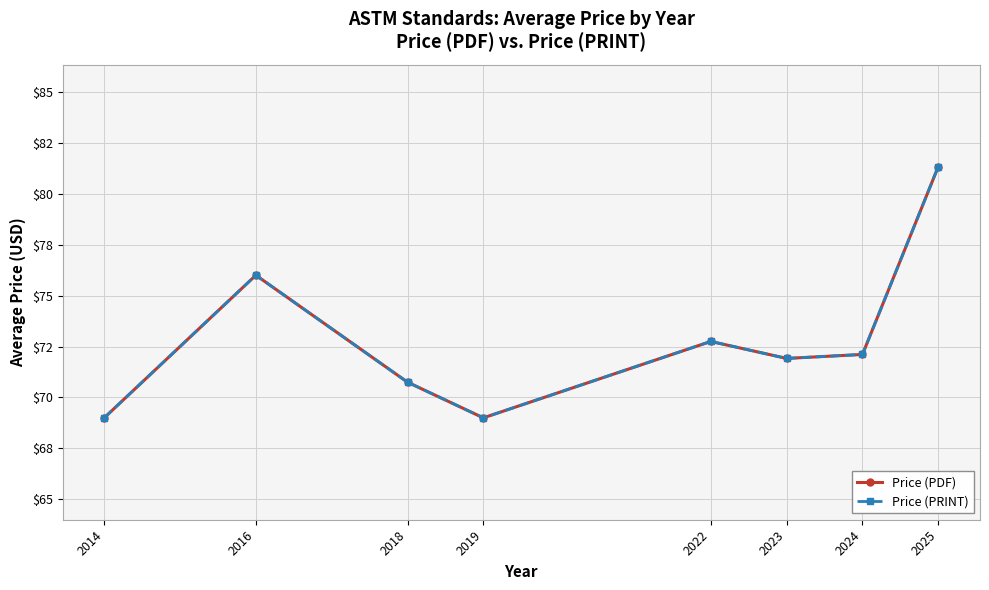

The Price (PDF) series shows 124.9 at 2024. True or false?

False